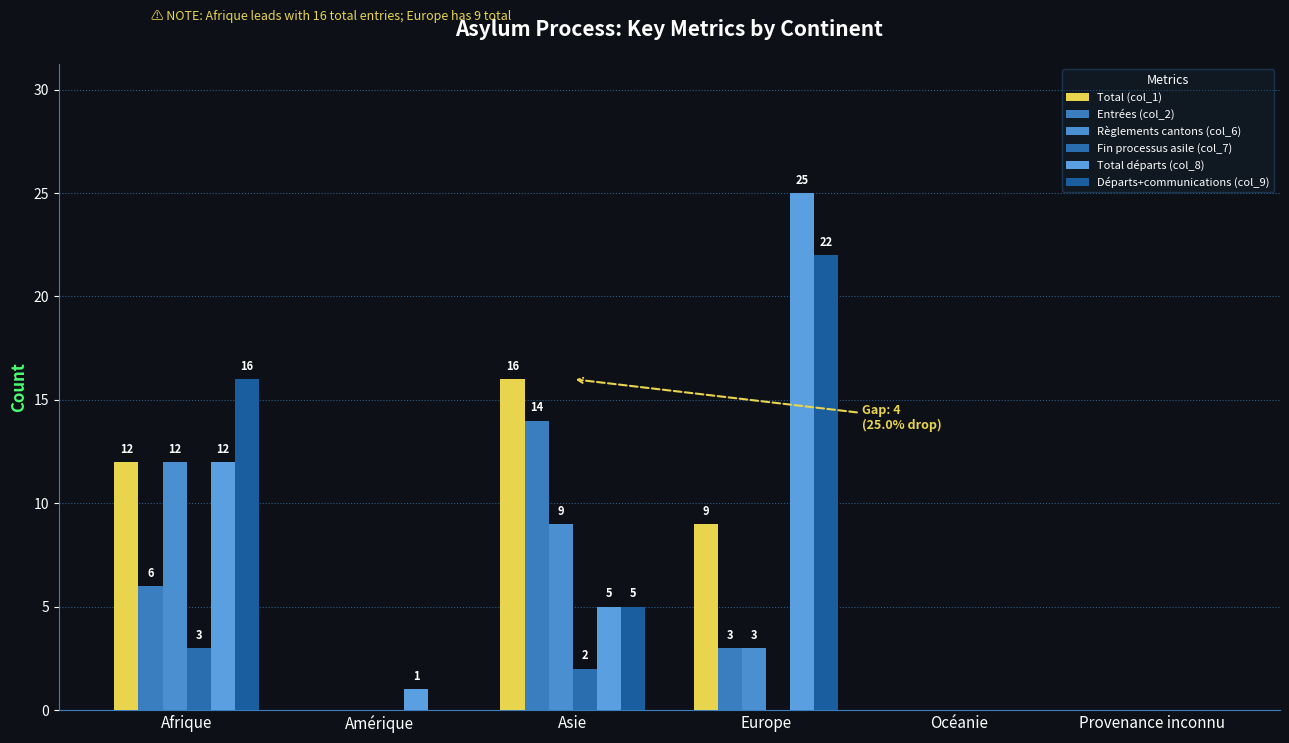

Count the number of data series in this chart.

6